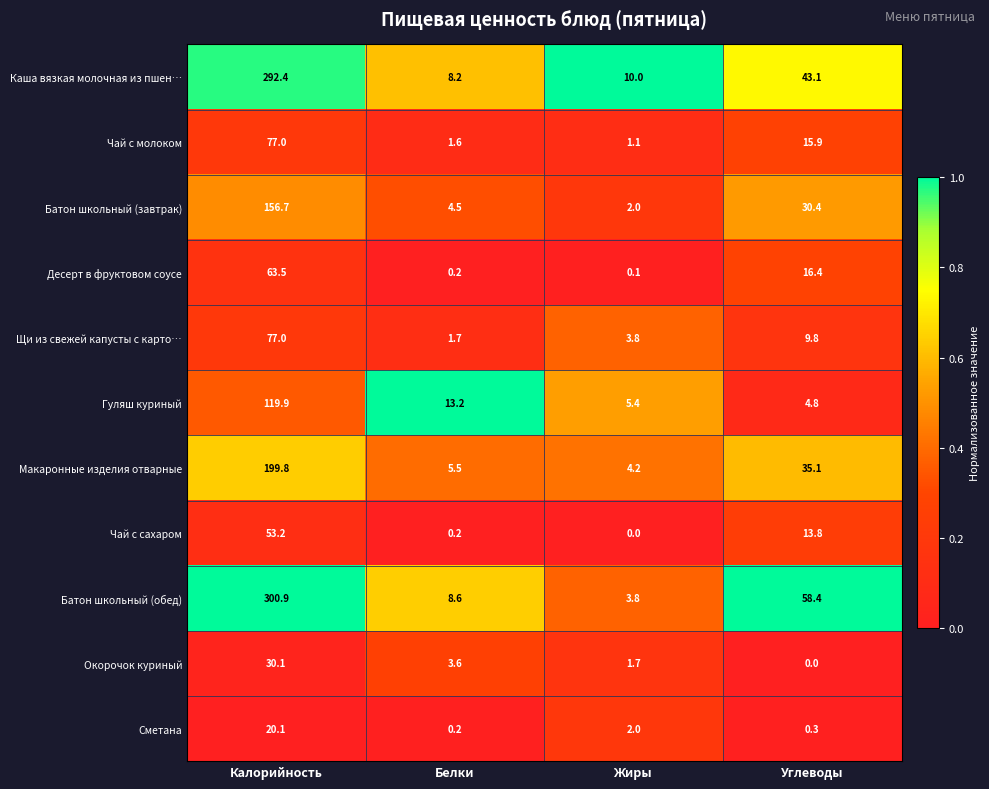

At which label does Макаронные изделия отварные first exceed 35?

Калорийность